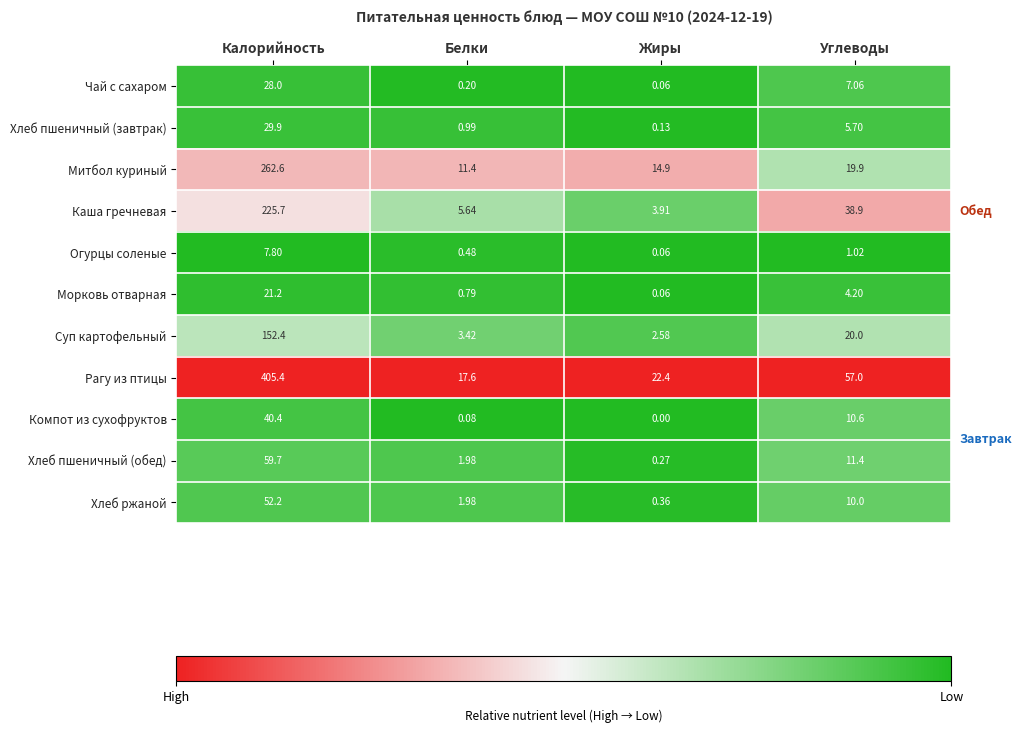

Which series has the largest range (max minus min)?

Рагу из птицы